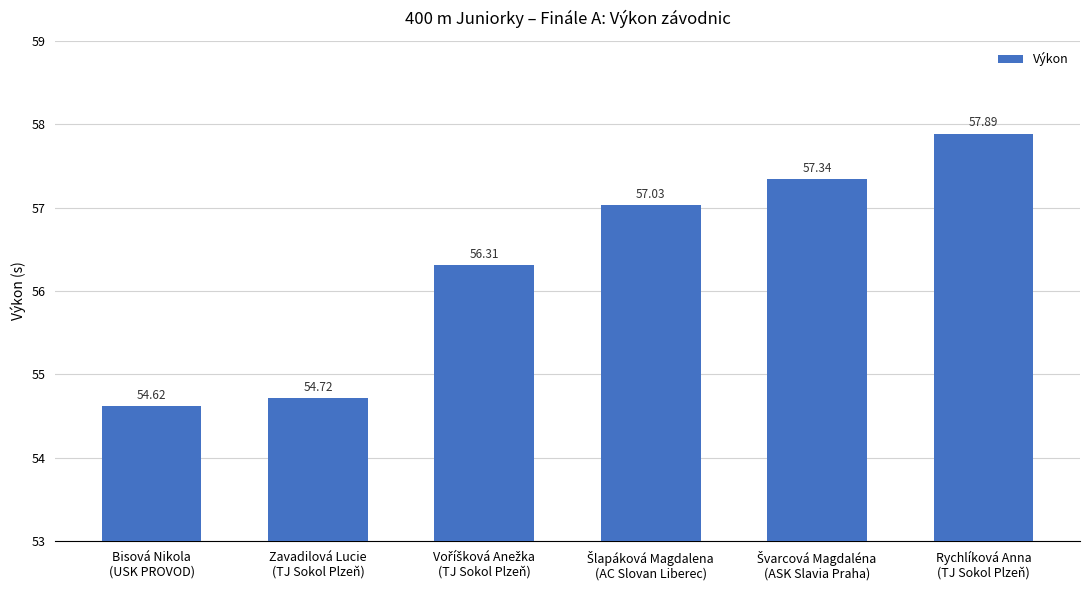

What is the sum of the values at Zavadilová Lucie
(TJ Sokol Plzeň) and Rychlíková Anna
(TJ Sokol Plzeň)?

112.6